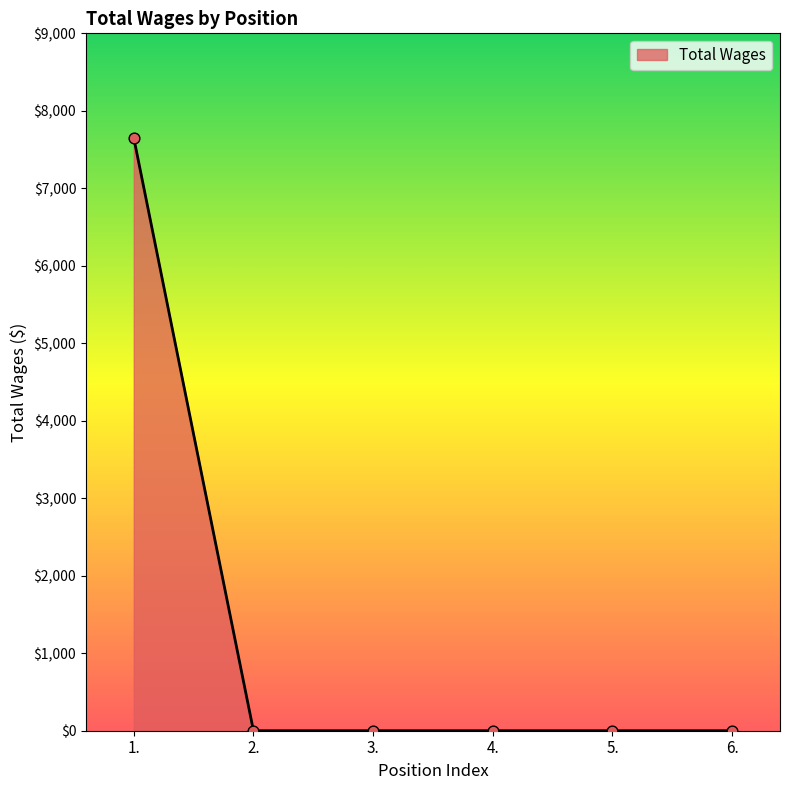

Between 1. and 4., which is larger?

1.